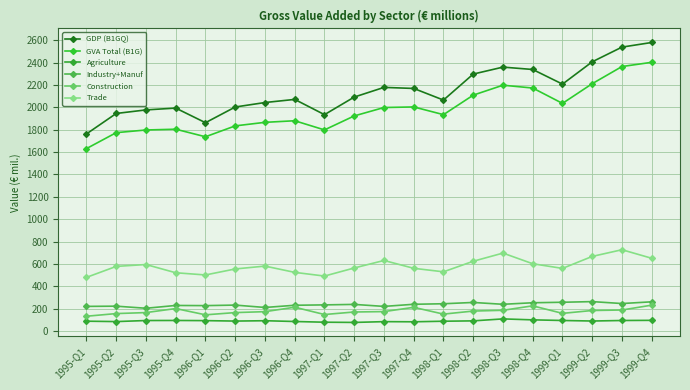

True or false: GDP (B1GQ) and Construction intersect in this chart.

False